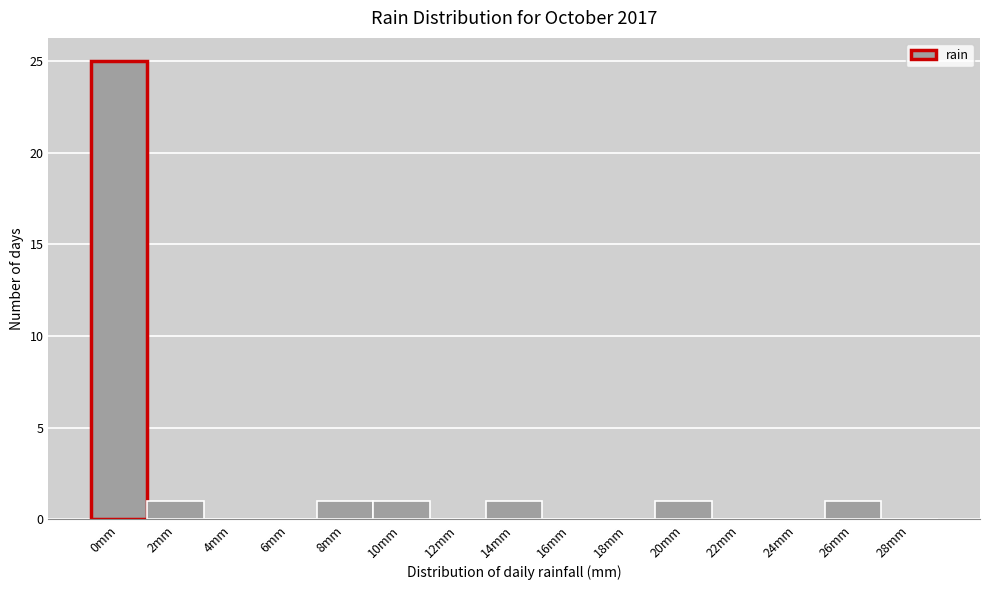

Reading left to right, list all the values displayed in this chart.

0mm=25	2mm=1	4mm=0	6mm=0	8mm=1	10mm=1	12mm=0	14mm=1	16mm=0	18mm=0	20mm=1	22mm=0	24mm=0	26mm=1	28mm=0